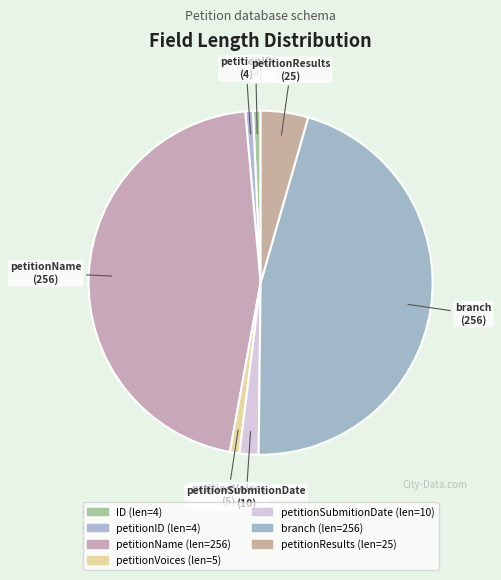

Count the number of slices in the pie.

7